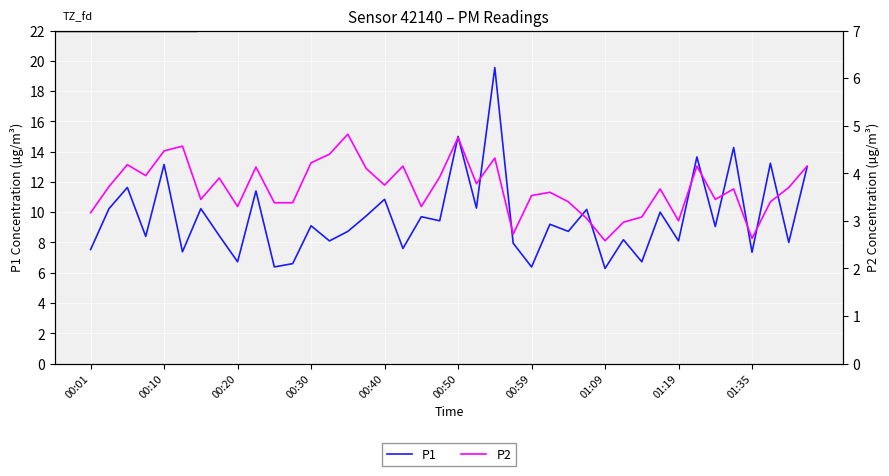

The value of P1 at 01:19 is 14.0. True or false?

False